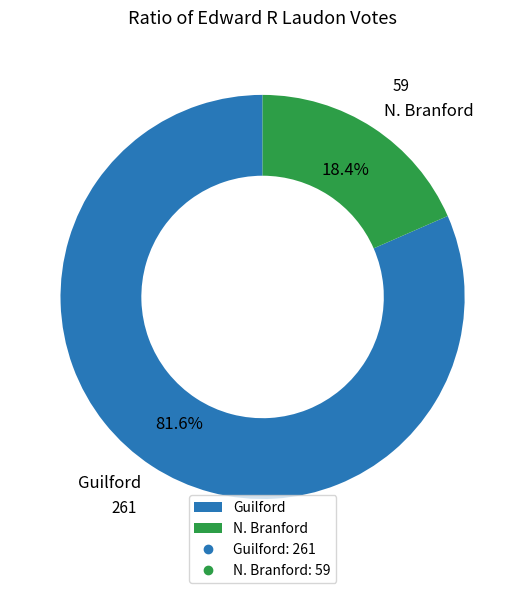

The N. Branford slice represents 18% of the pie. True or false?

True